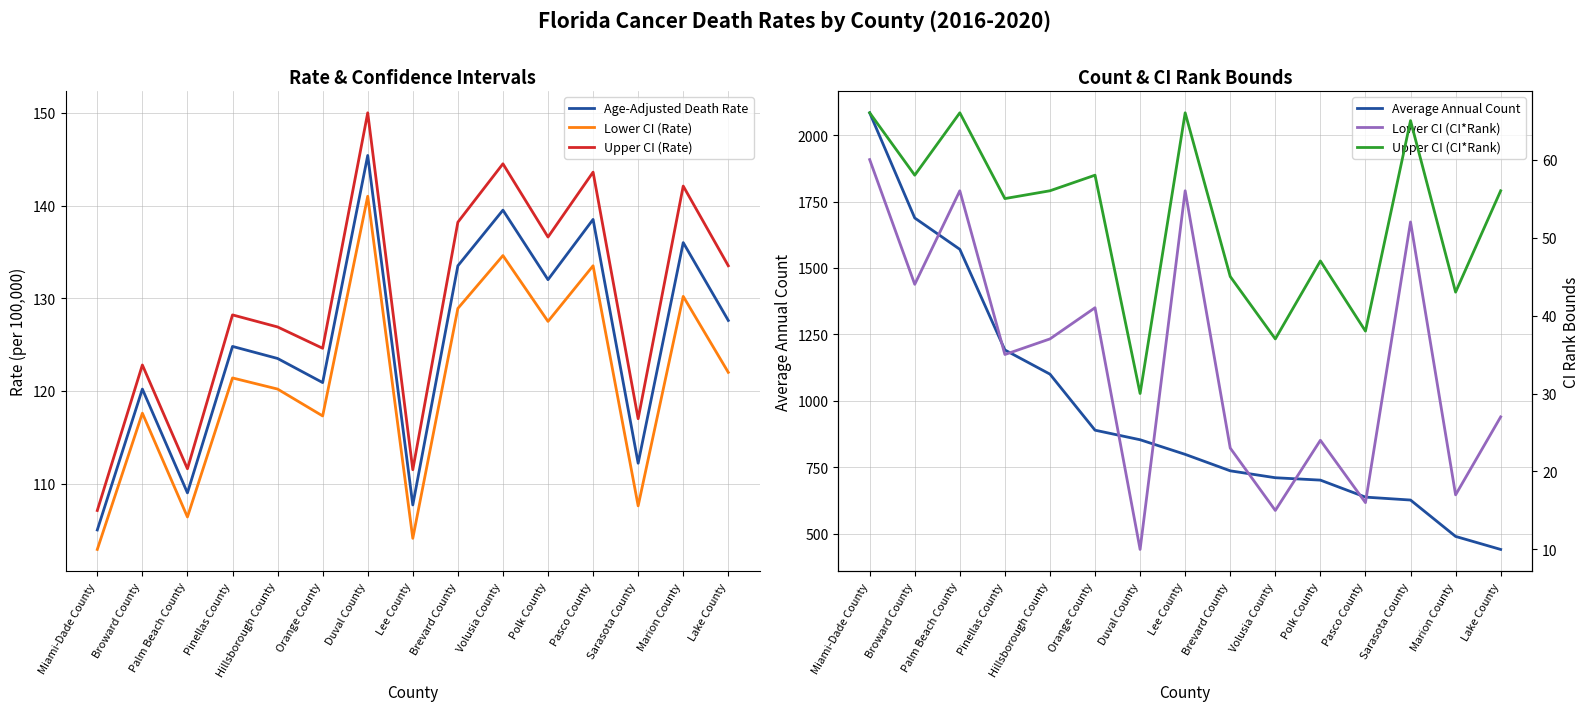

True or false: Lower CI (CI*Rank) and Average Annual Count intersect in this chart.

False